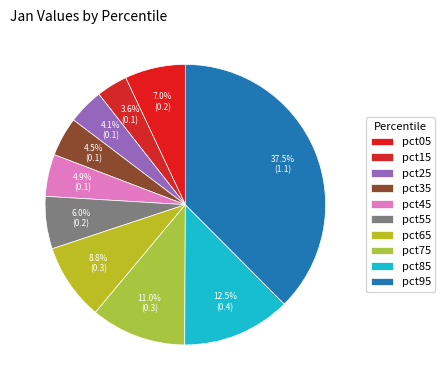

Which category has the smallest portion of the pie?

pct15